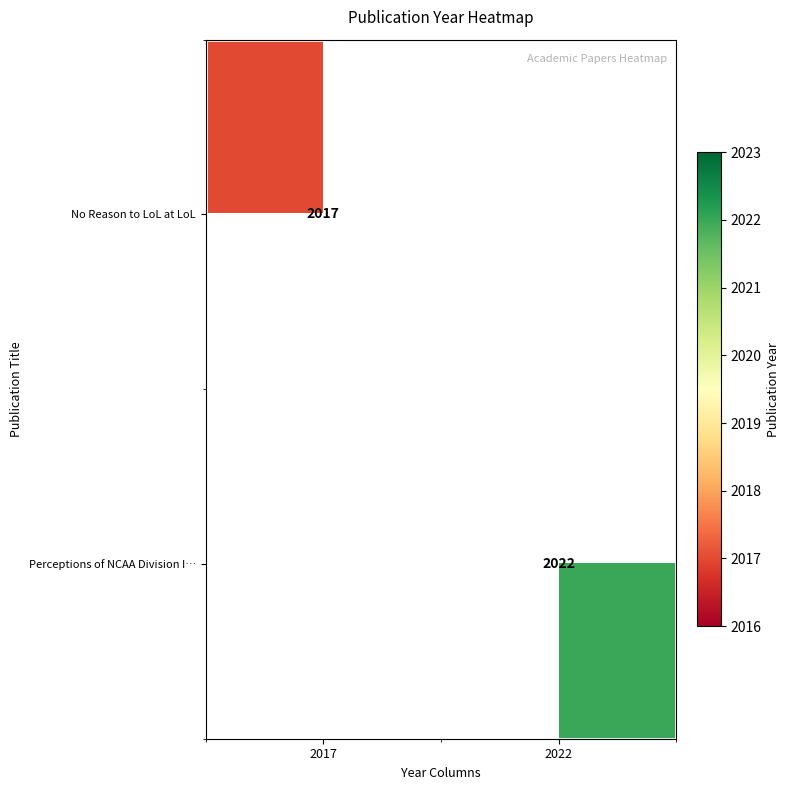

The value of No Reason to LoL at LoL at 2017 is 2017. True or false?

True